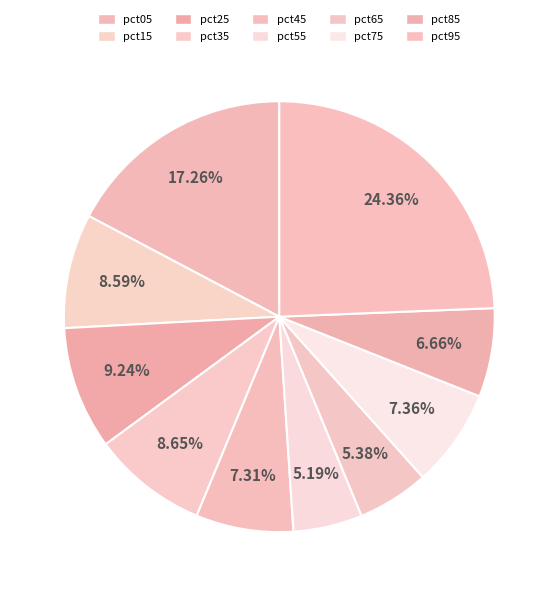

Is there any slice that represents more than half of the pie?

No